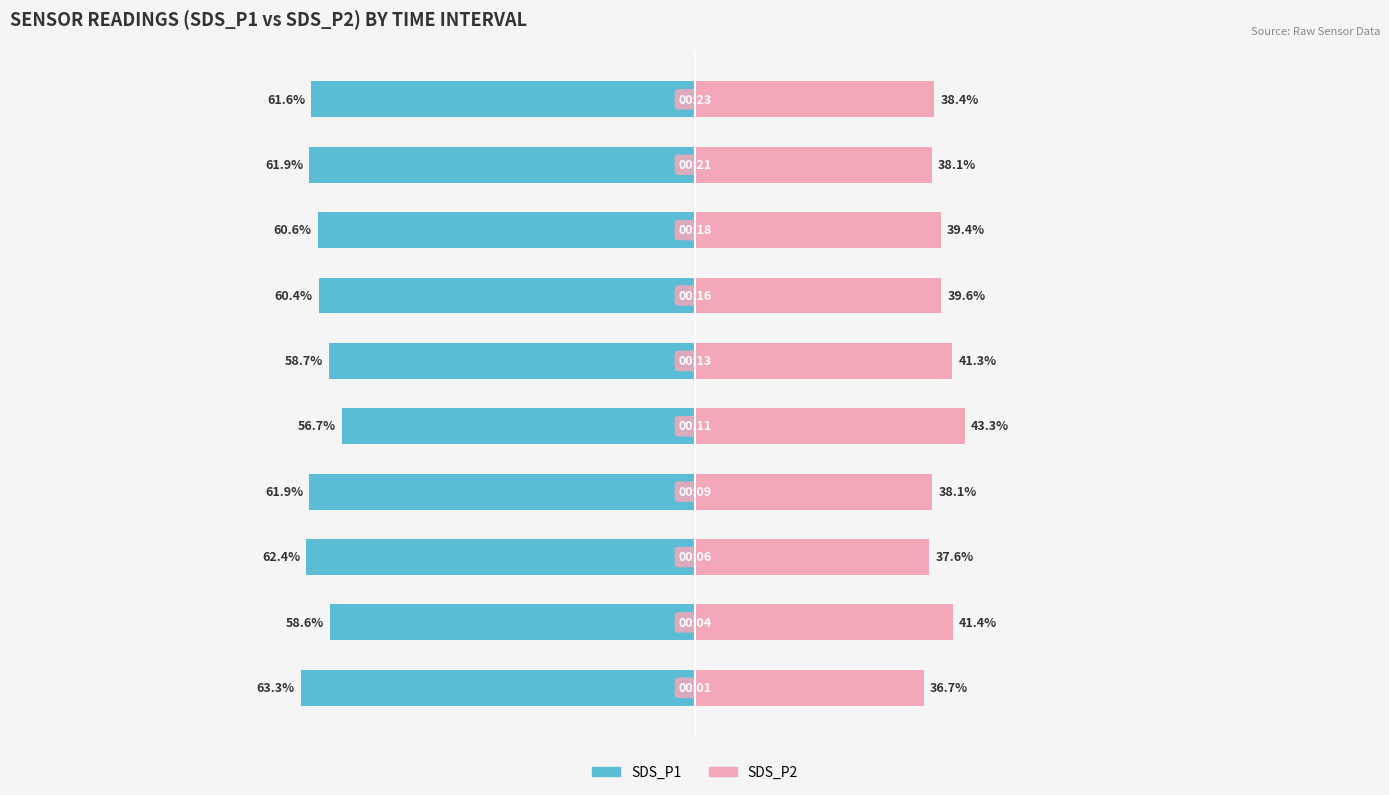

List the labels in order of SDS_P1 value, smallest first.

0, 2, 8, 3, 9, 7, 6, 5, 1, 4